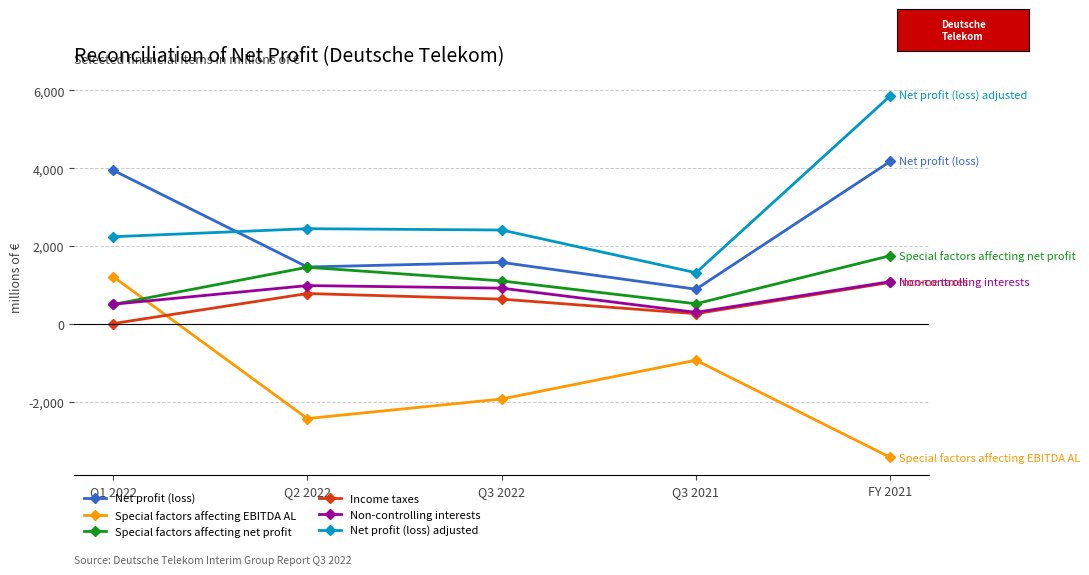

What is the value of the Net profit (loss) adjusted point at the 1st from the left?

2238